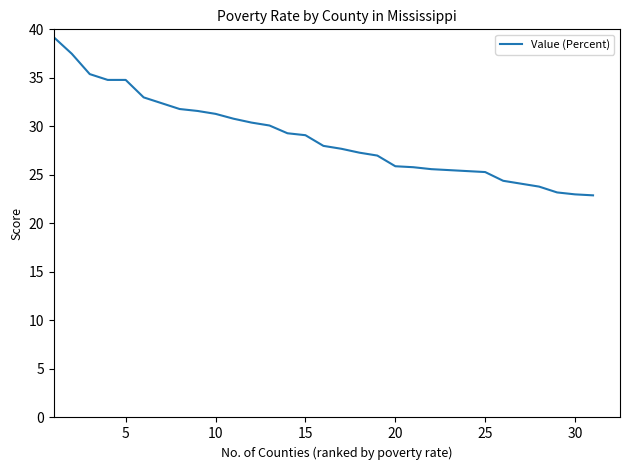

Does the chart have visible grid lines?

No